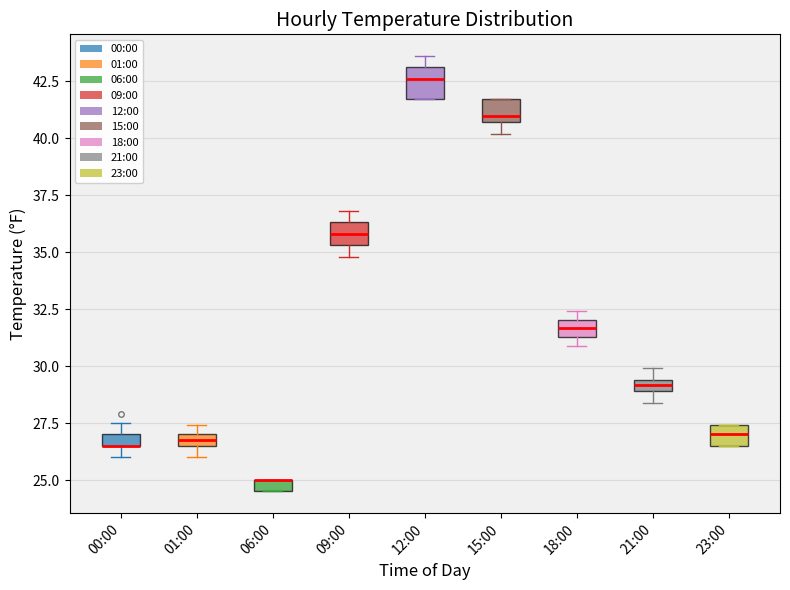

Where is the lower edge of the box for 01:00 on the y-axis? The values are not printed on the chart, so give them approximately, as read against the axis.

26.5